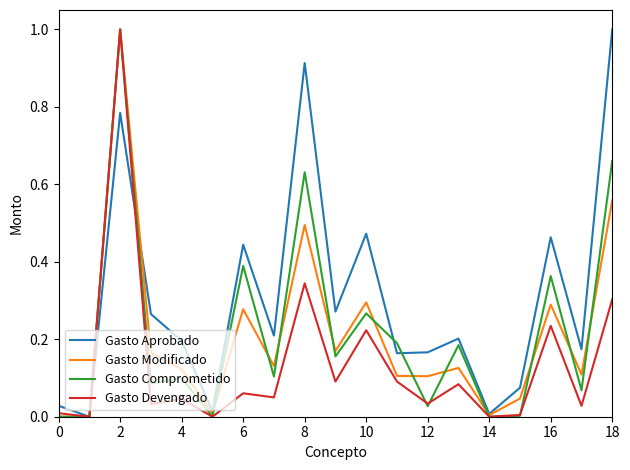

What is the highest value of the Gasto Aprobado series?

1.0